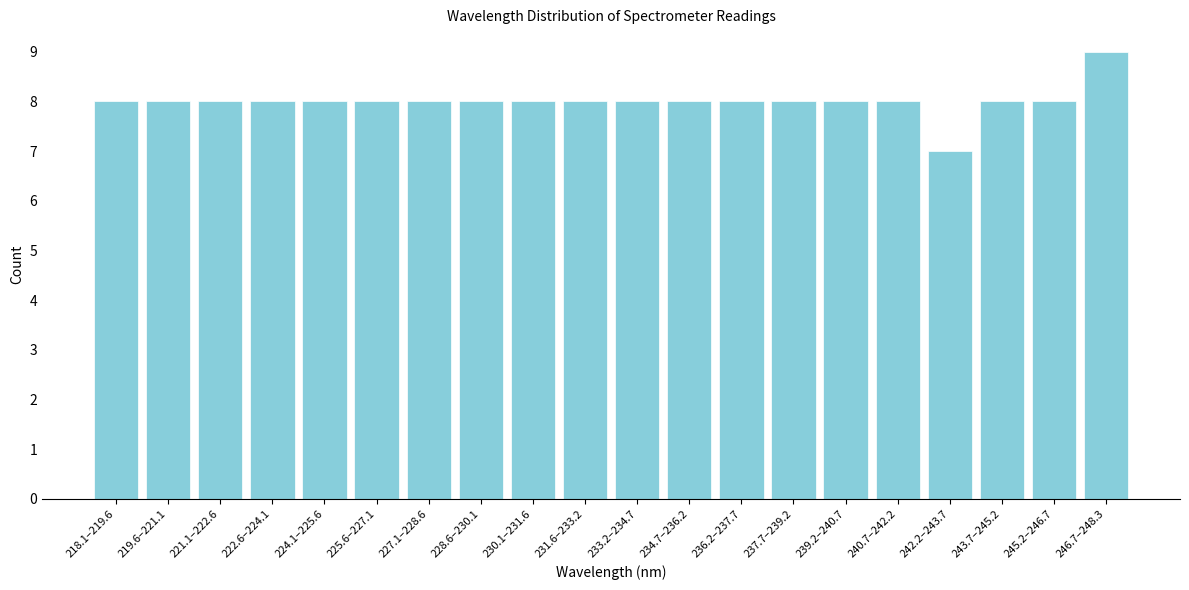

Reading left to right, extract all data points from this chart.

8	8	8	8	8	8	8	8	8	8	8	8	8	8	8	8	7	8	8	9